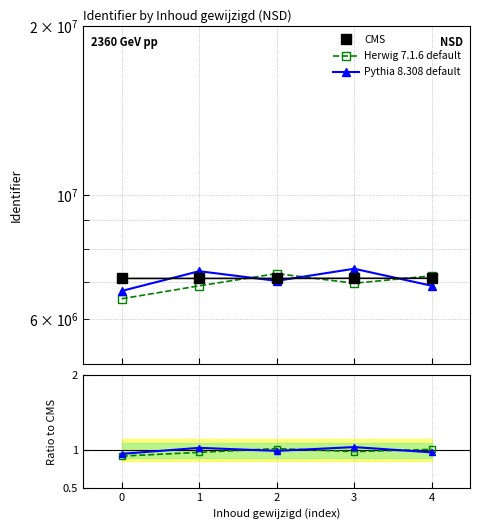

True or false: Herwig 7.1.6 default and Pythia 8.308 default cross at least once.

True